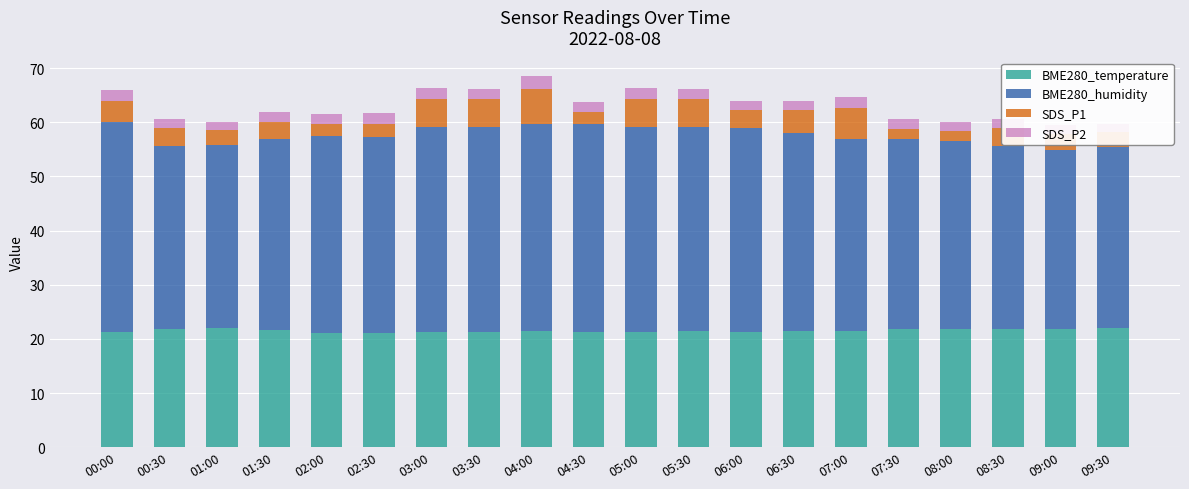

The value of BME280_temperature at 02:30 is 12.7. True or false?

False